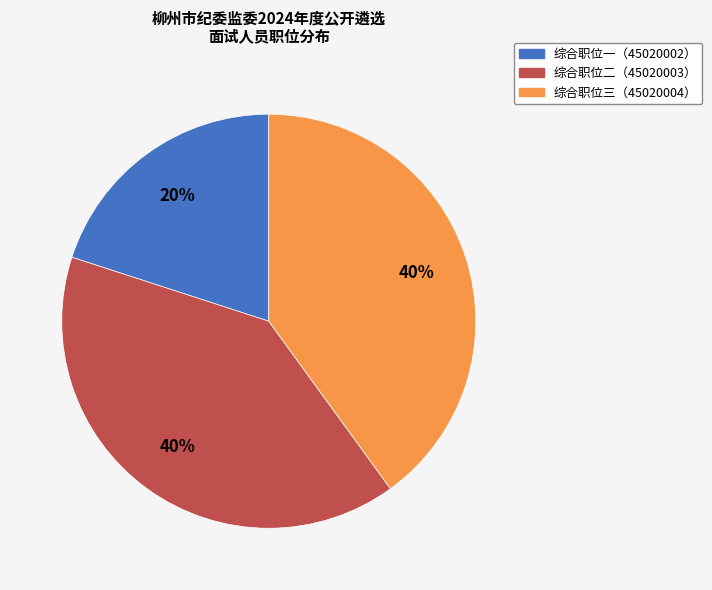

How many segments does this pie chart have?

3